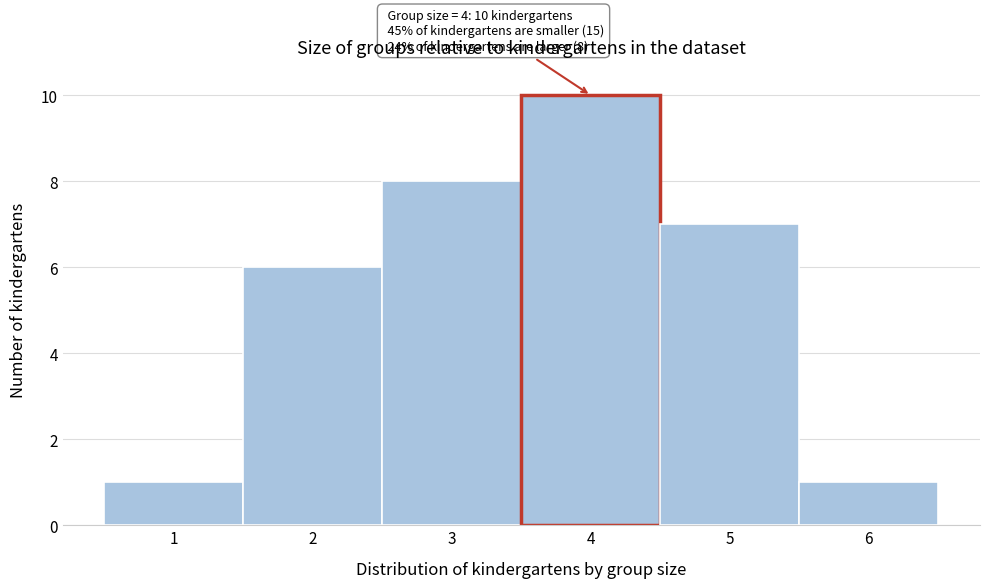

Which range on the x-axis has the tallest bar?

3.5 to 4.5